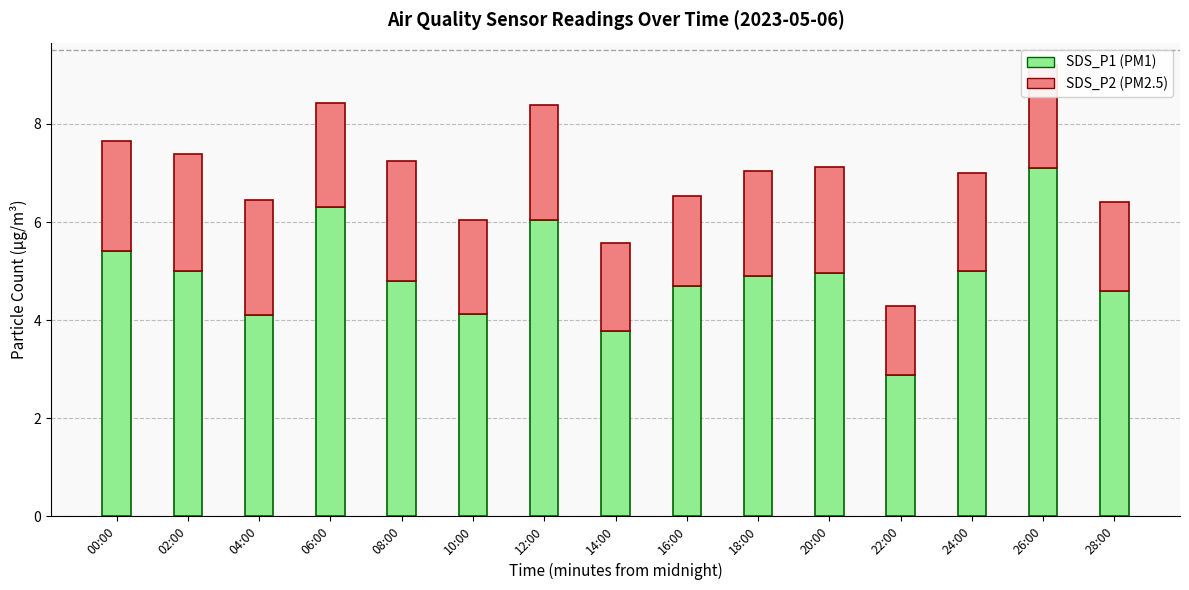

At which category is the sum across all series the highest?

26:00